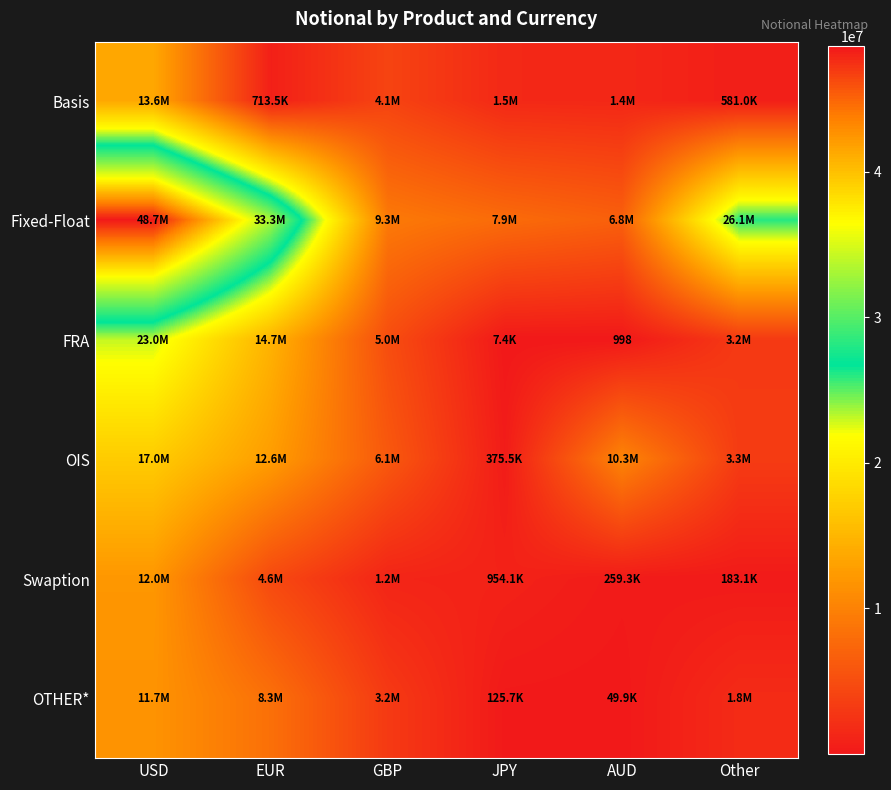

True or false: Fixed-Float has a value of 48653979 at USD.

True